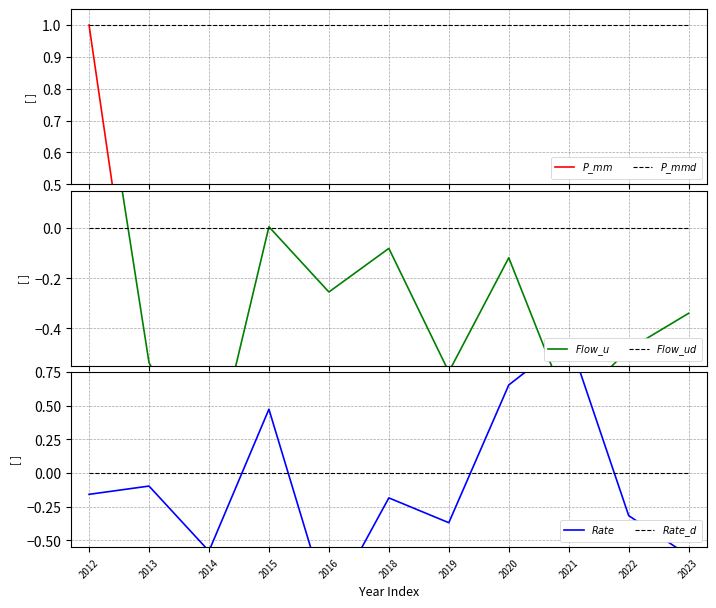

How many categories are shown in the chart?

11